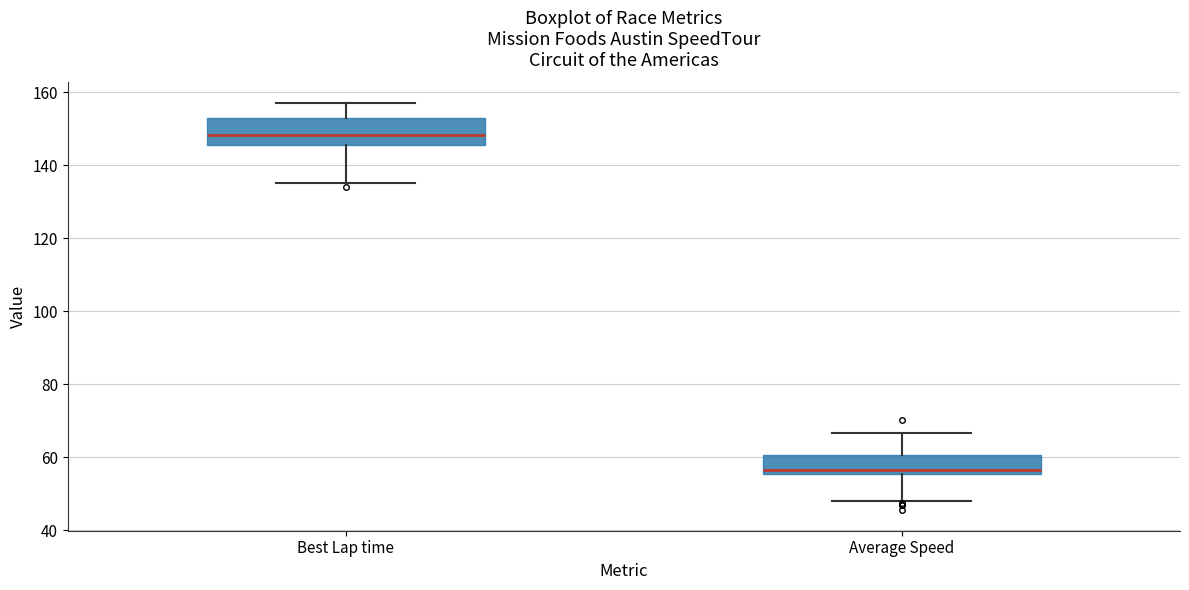

Where is the upper edge of the box for Best Lap time on the y-axis? The values are not printed on the chart, so give them approximately, as read against the axis.

154